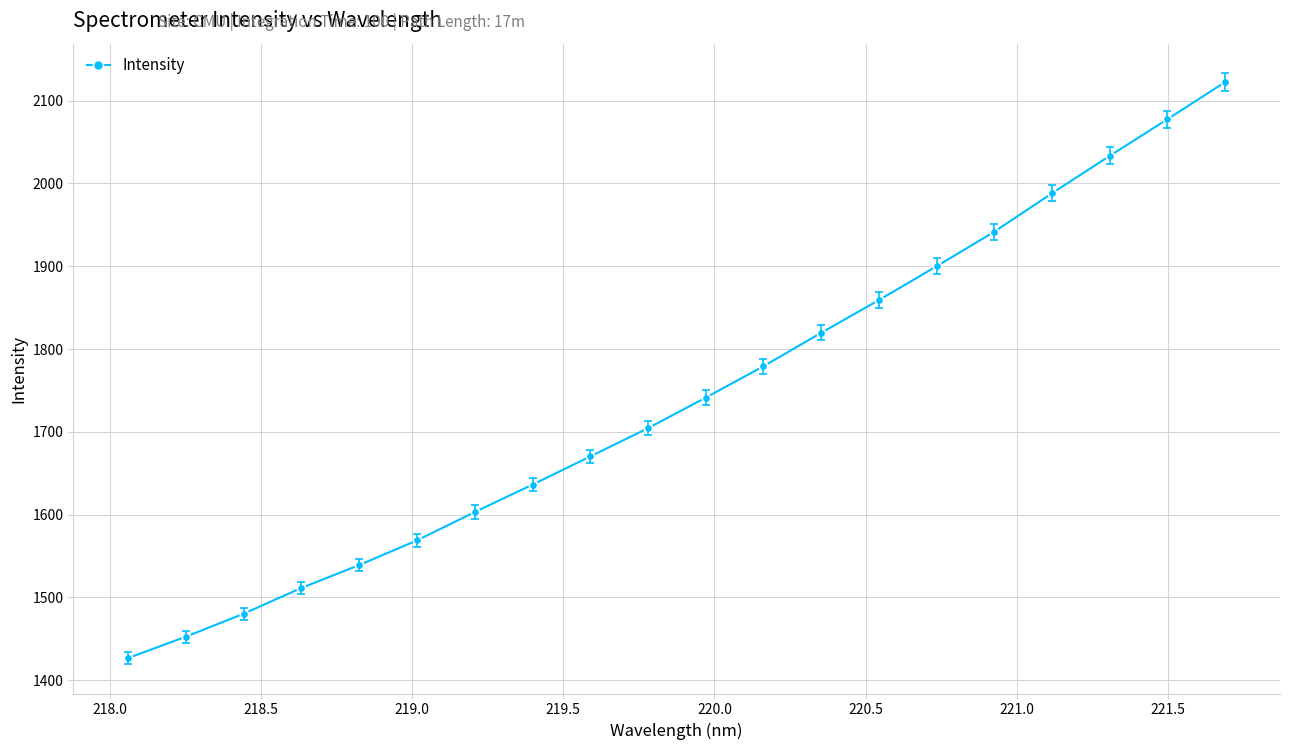

True or false: the data has more than 0 interior local peaks.

False